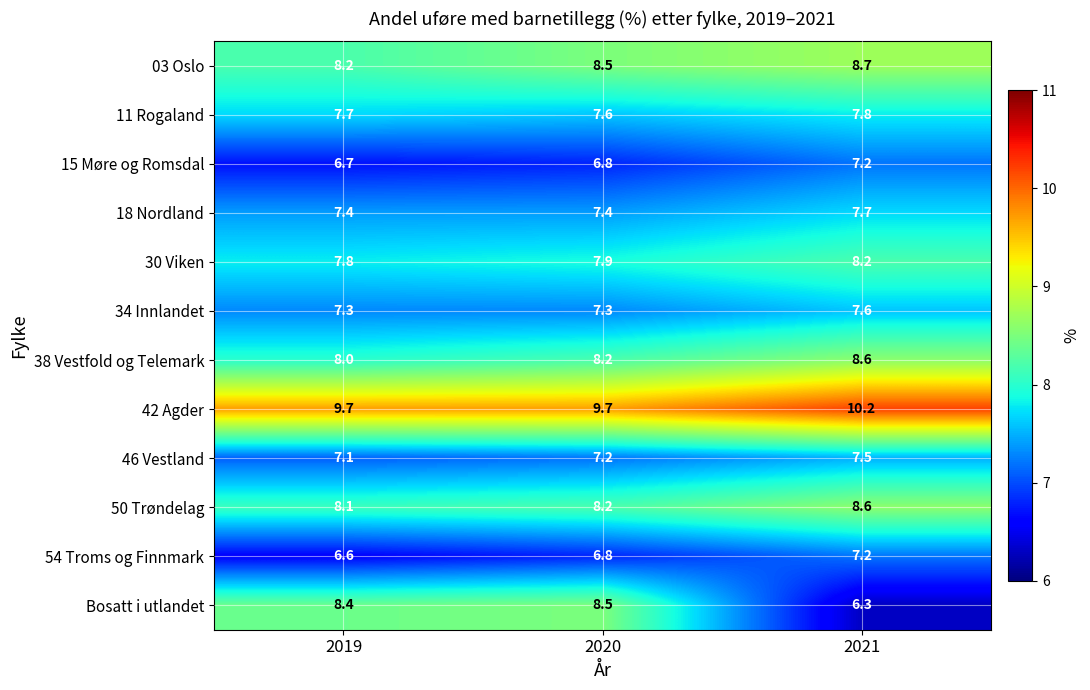

What is the approximate value of 46 Vestland at 2021?

7.5